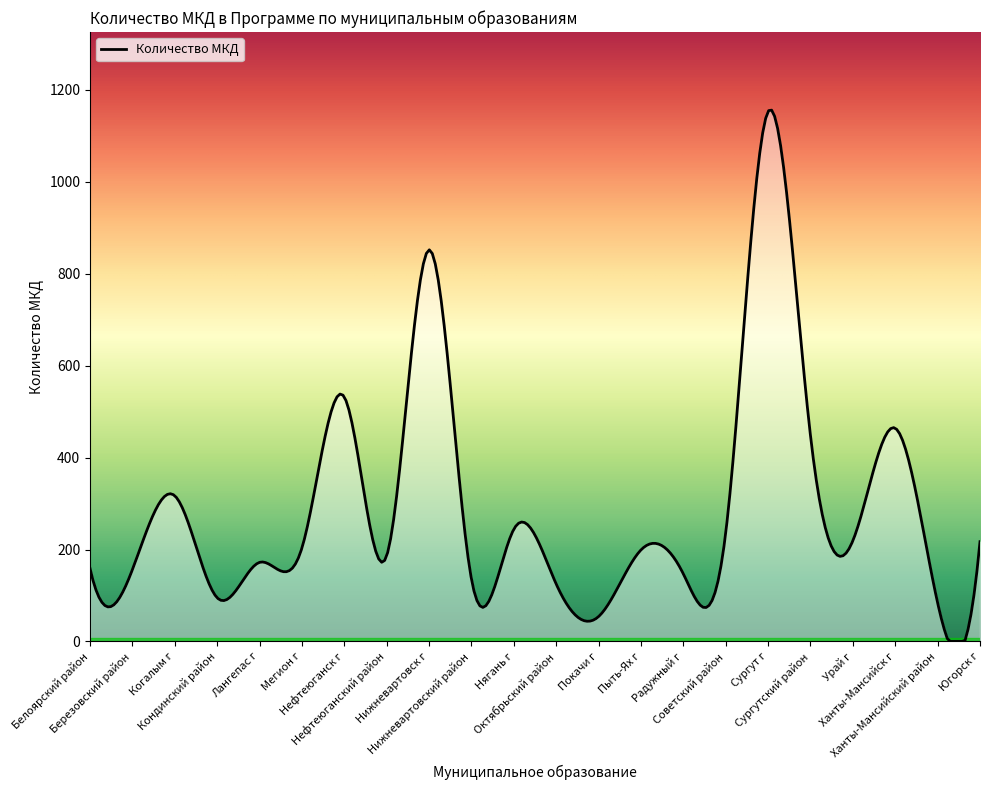

True or false: there are more than 0 points higher than both neighbors.

True